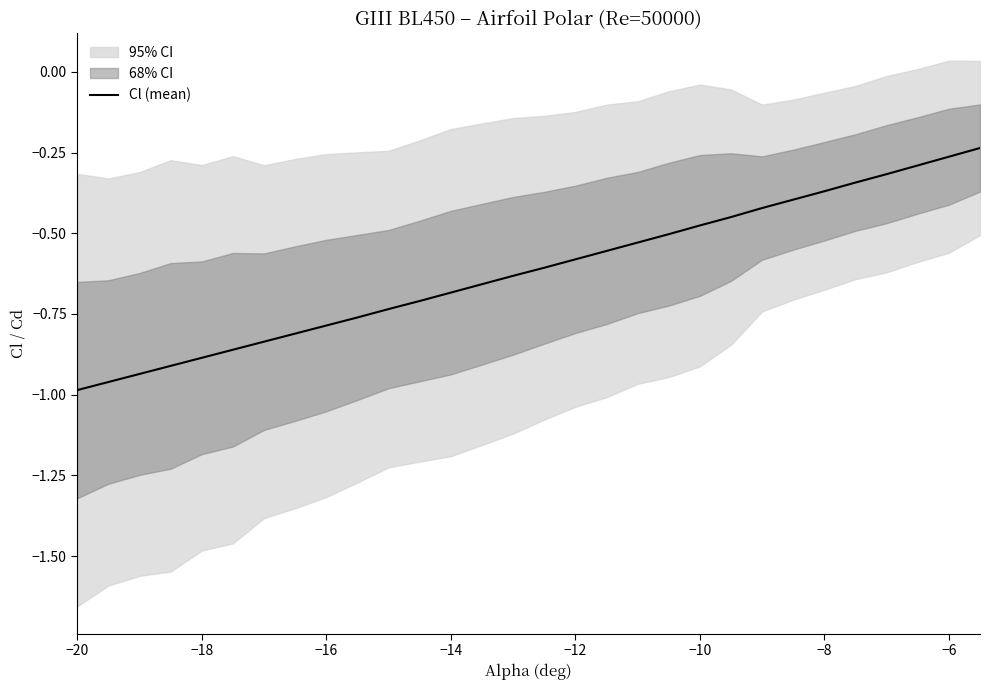

What is the sum of all values?

-18.5